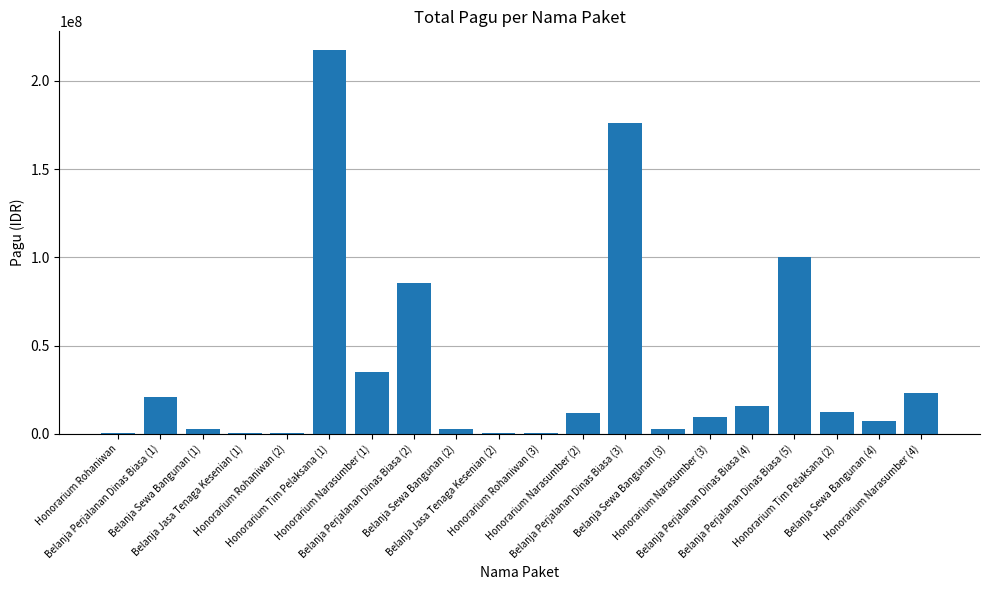

What is the sum of all values?

723083000